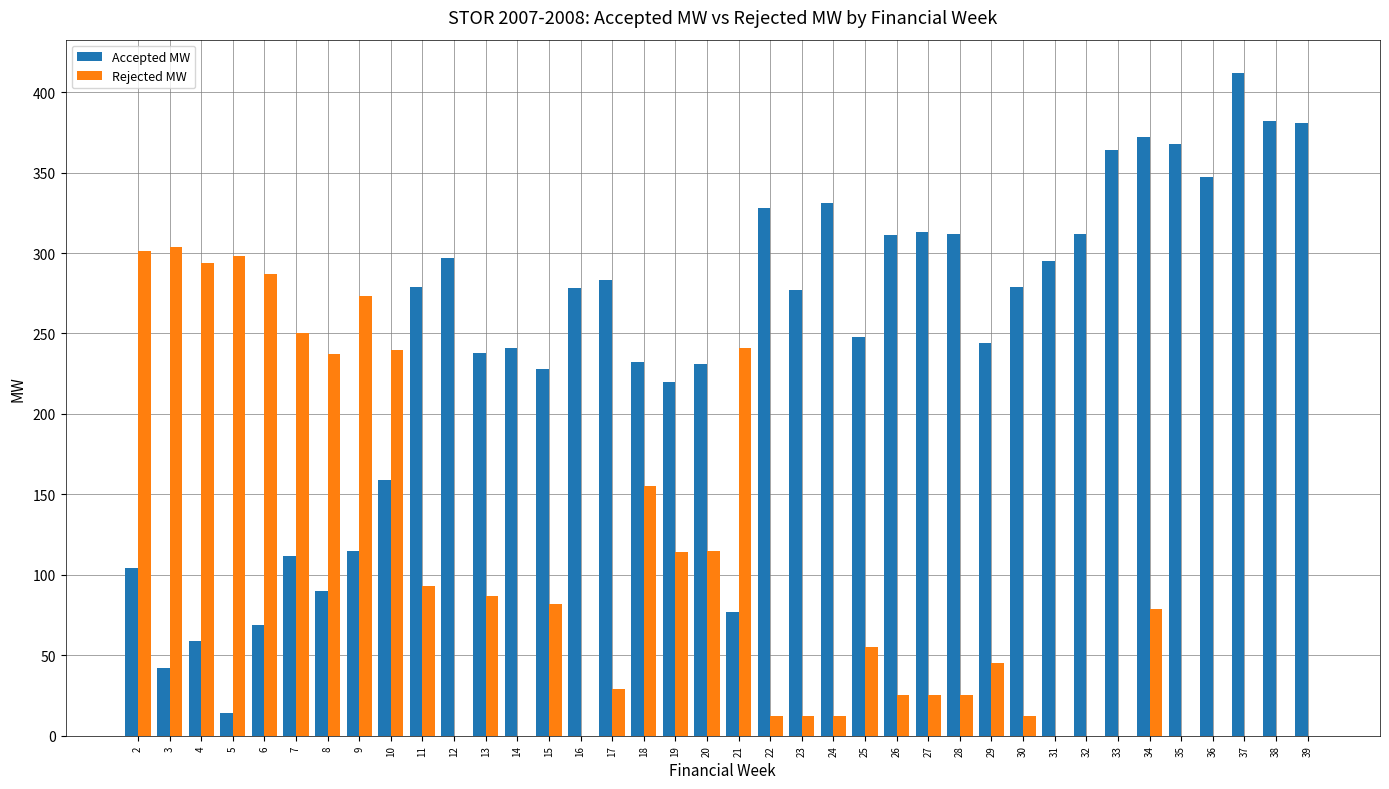

What is the total value across all series at 9?

388